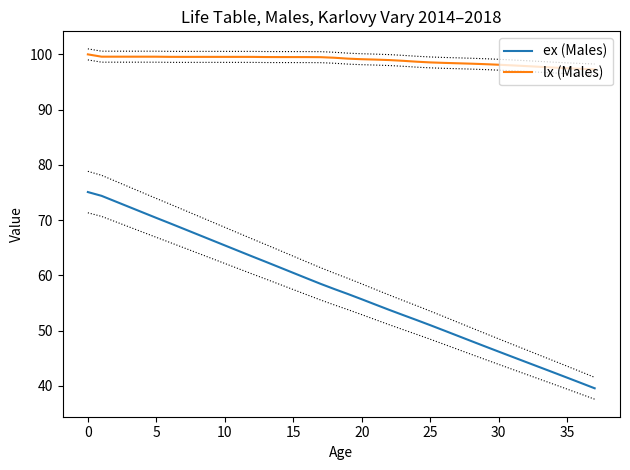

True or false: ex (Males) has a value of 55.7 at 20.

True